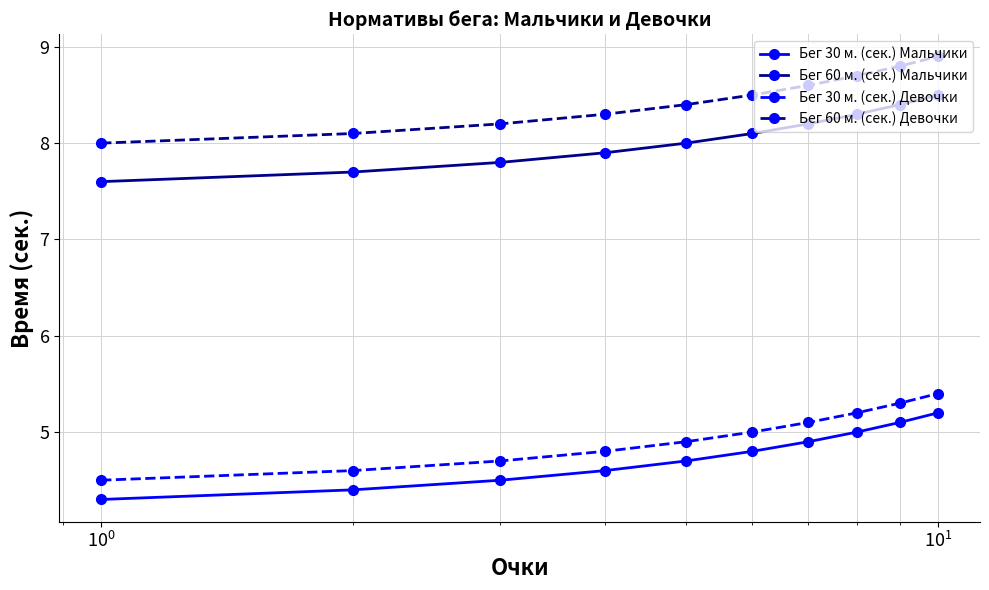

How many values in the Бег 30 м. (сек.) Девочки series are below 5?

5